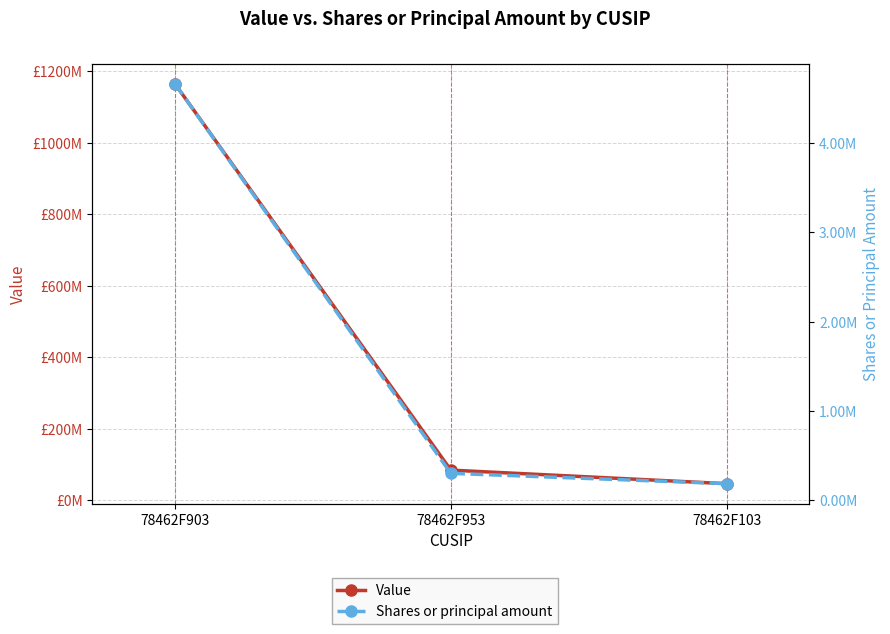

What is the value of the Shares or principal amount point at the 2nd from the left?

301800